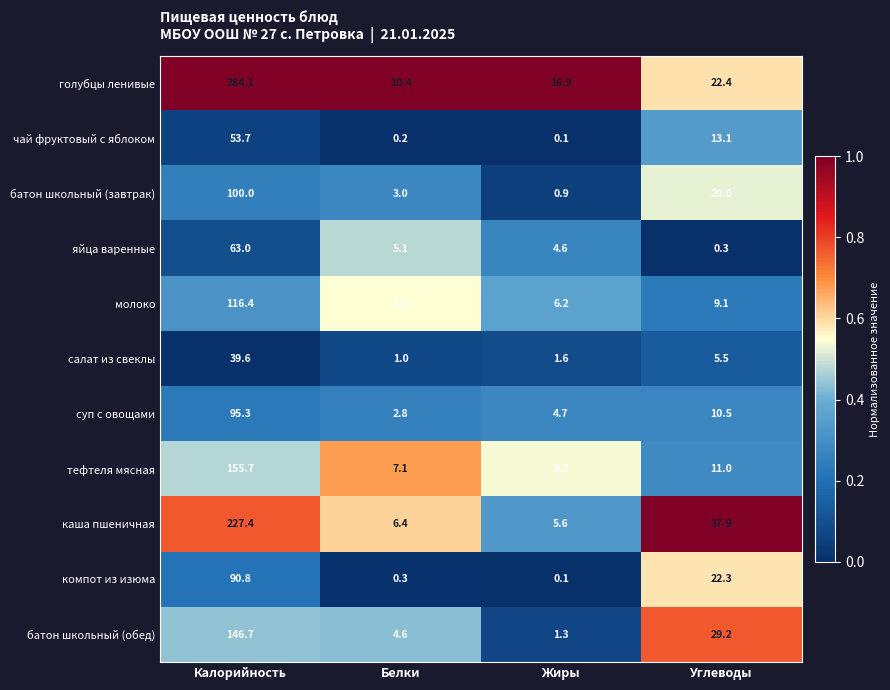

What is the total value across all series at Белки?

46.7